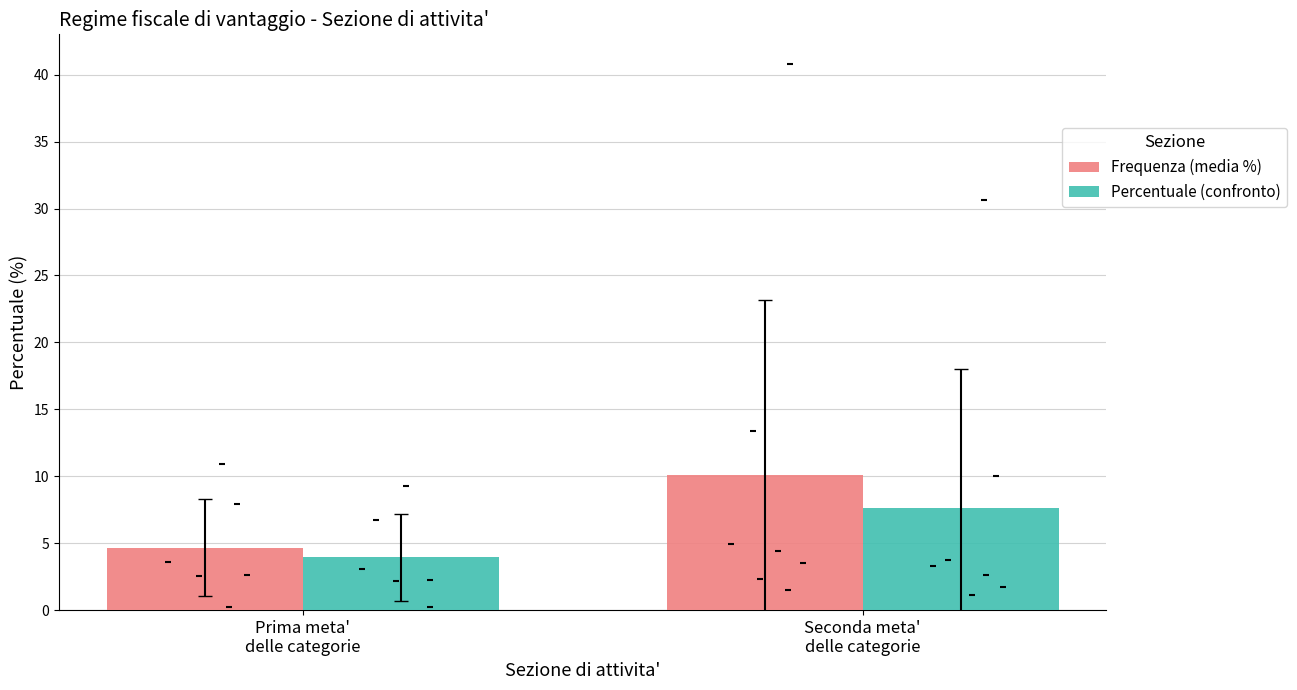

At how many categories does at least one series exceed 5?

1